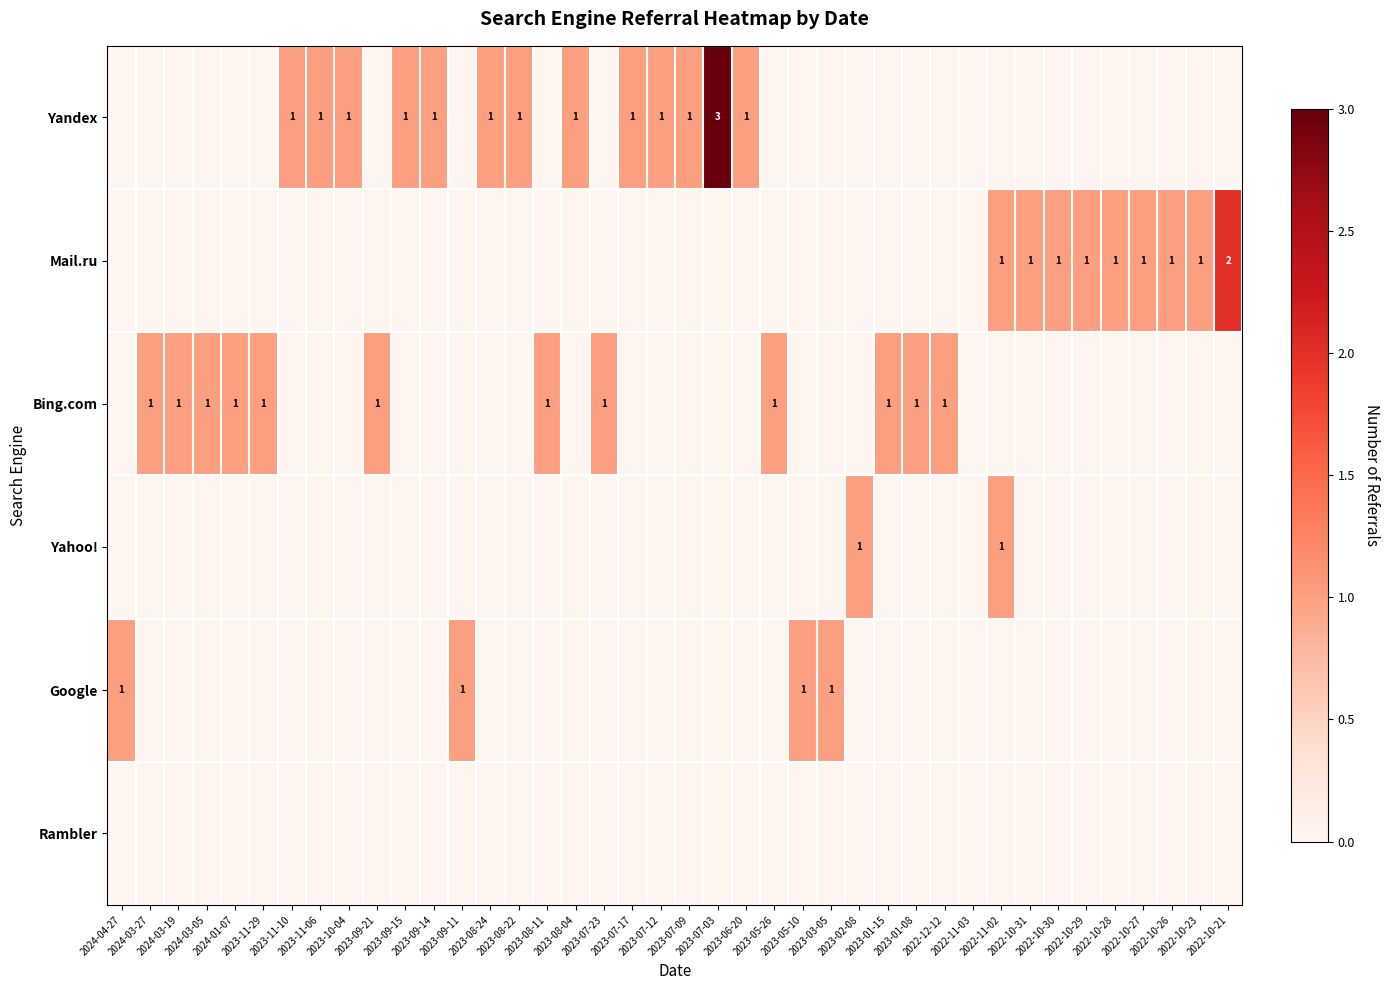

Is the value of Yandex at 2023-07-09 greater than the value of Mail.ru at 2022-10-27?

No